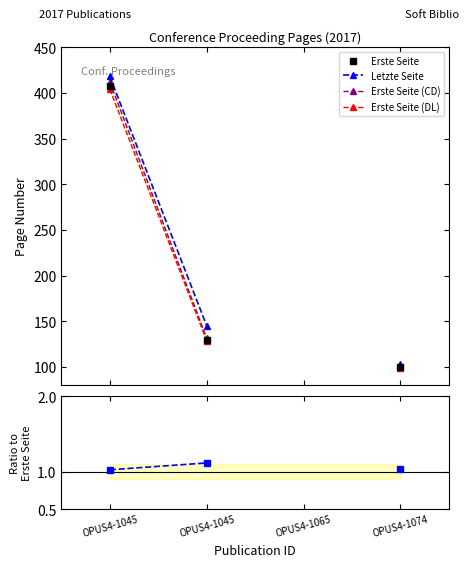

The value of Erste Seite (CD) at OPUS4-1045 is 131.3. True or false?

True